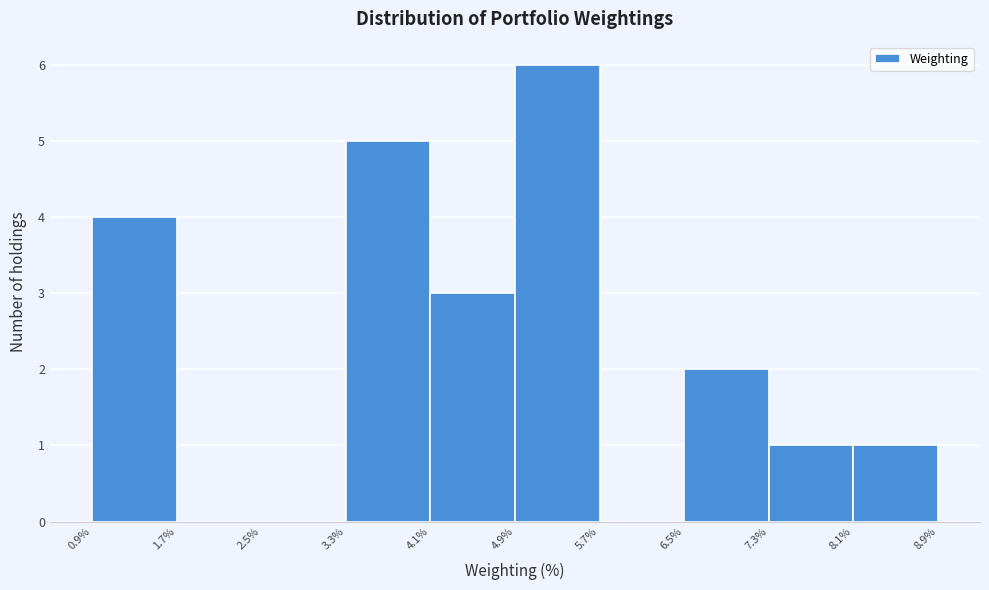

What is the height of the bar covering 8.1% to 8.9% on the x-axis? The values are not printed on the chart, so give them approximately, as read against the axis.

1